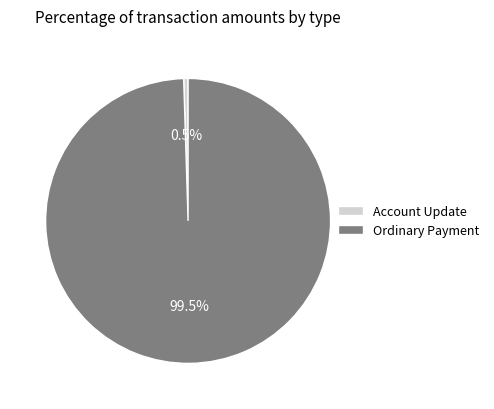

What is the largest slice in the pie chart?

Ordinary Payment